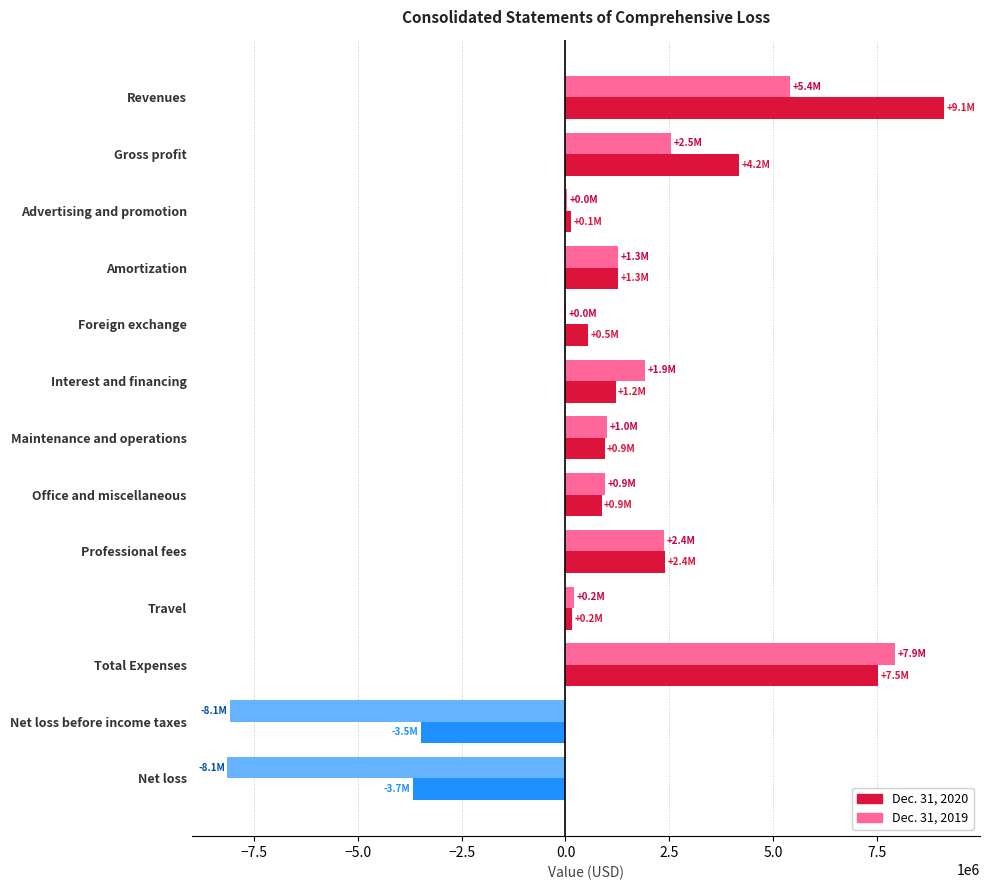

What is the average value of the Dec. 31, 2020 series?

1629312